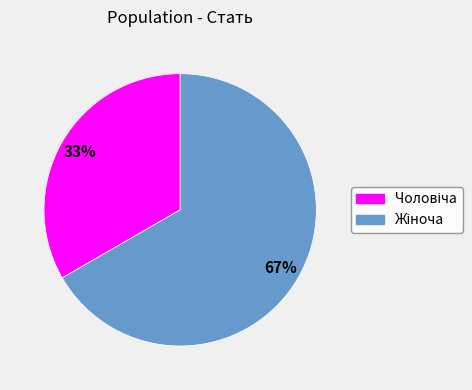

Does any single category account for the majority?

Yes